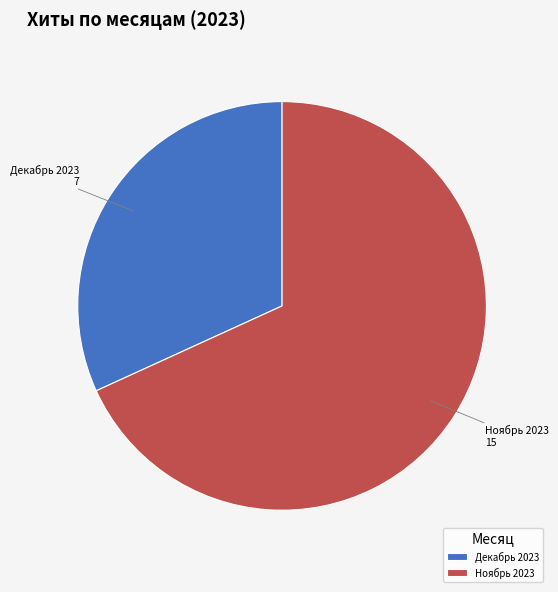

Rank the categories by value from lowest to highest.

Декабрь 2023, Ноябрь 2023